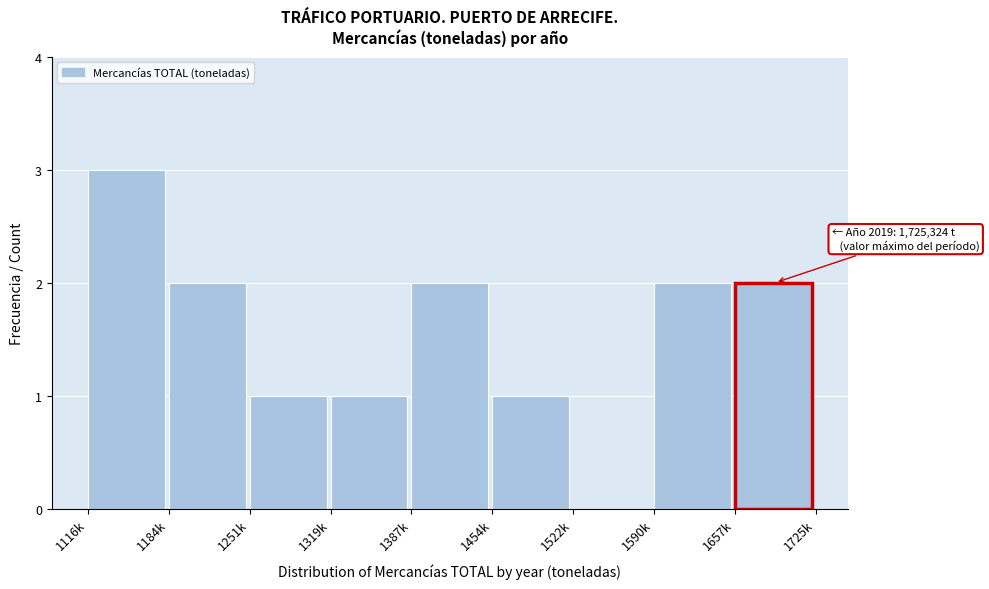

What value does the data have at 1116k?

3